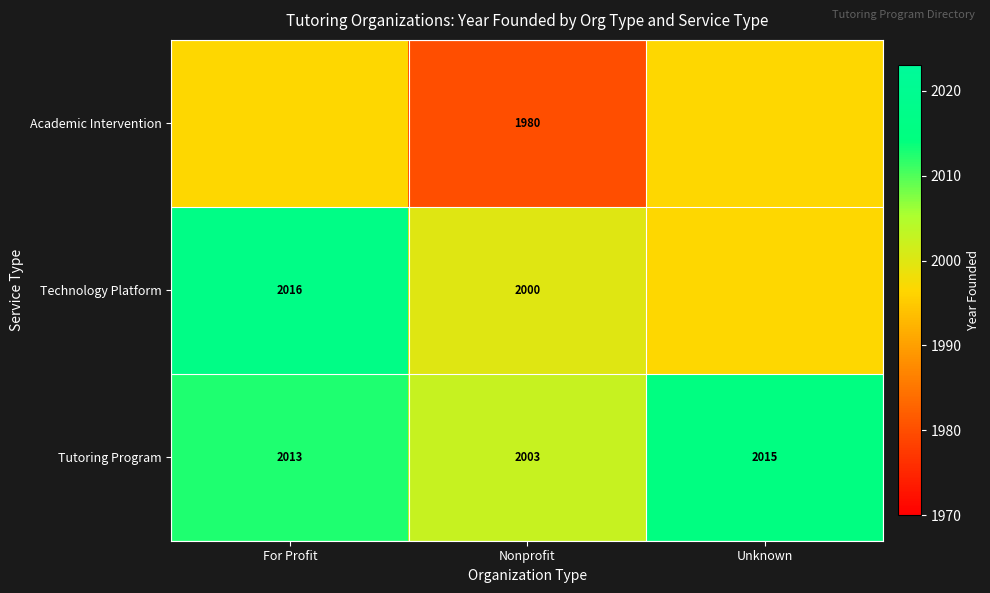

The Tutoring Program series shows 2682.2 at Unknown. True or false?

False